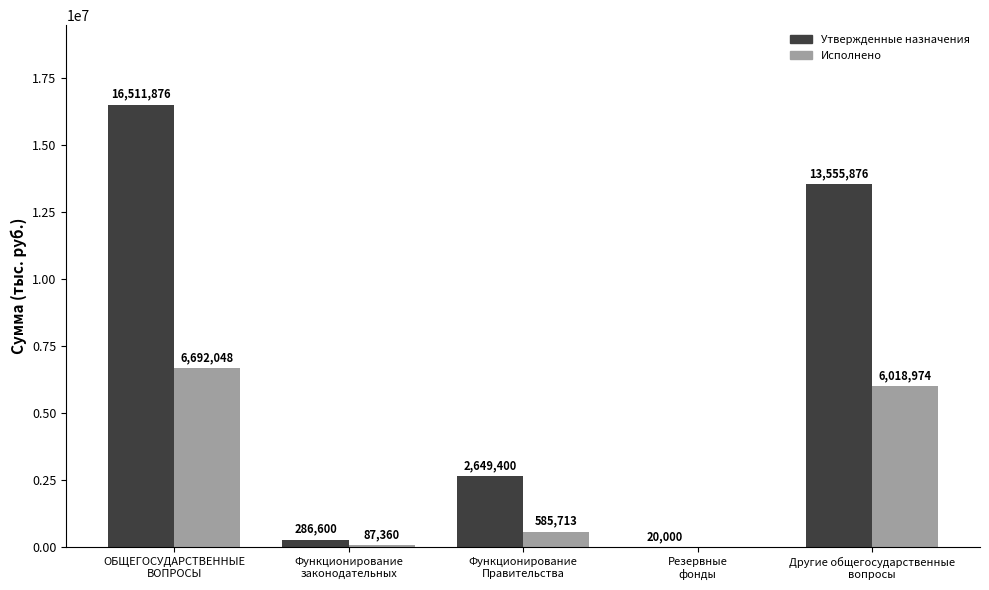

Read the Утвержденные назначения value at Функционирование
законодательных.

286600.0